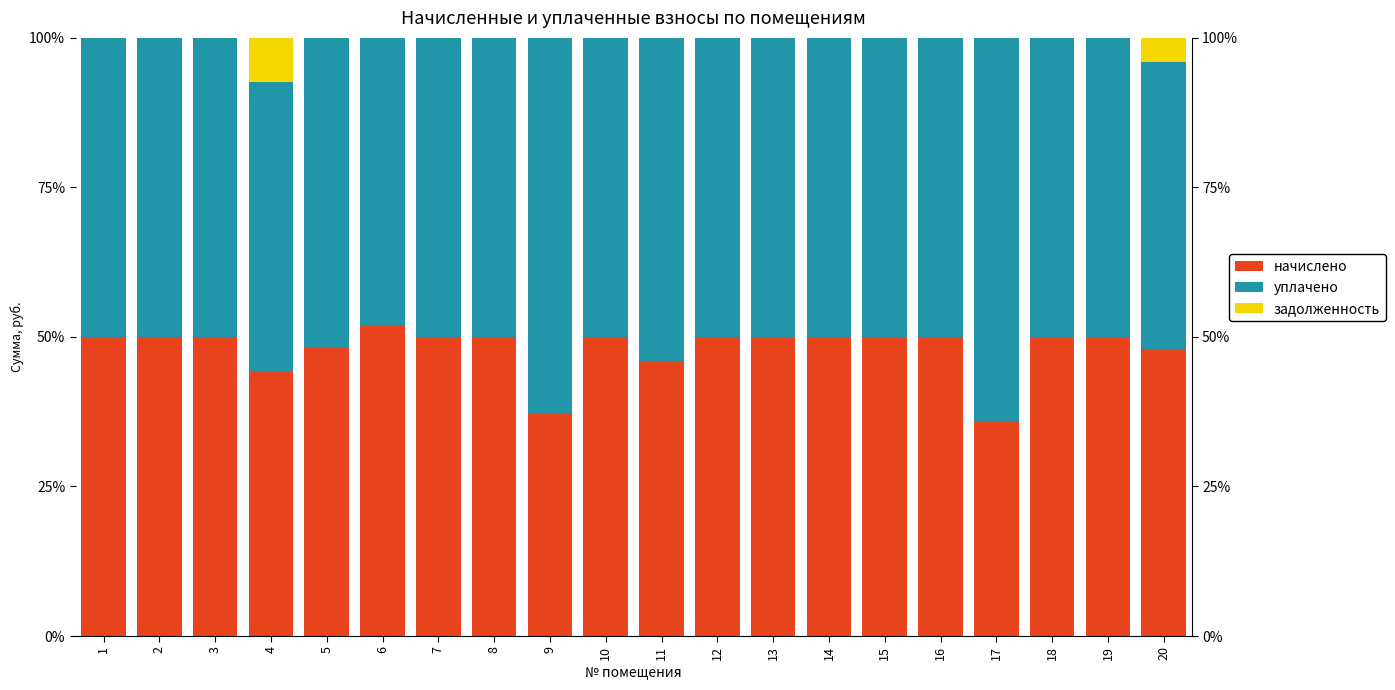

At which category does the chart reach its minimum across all series?

1